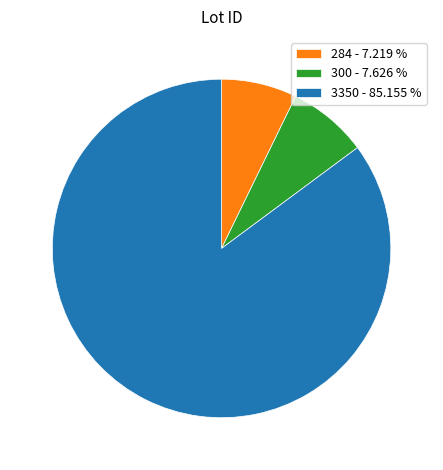

Does any single category account for the majority?

Yes